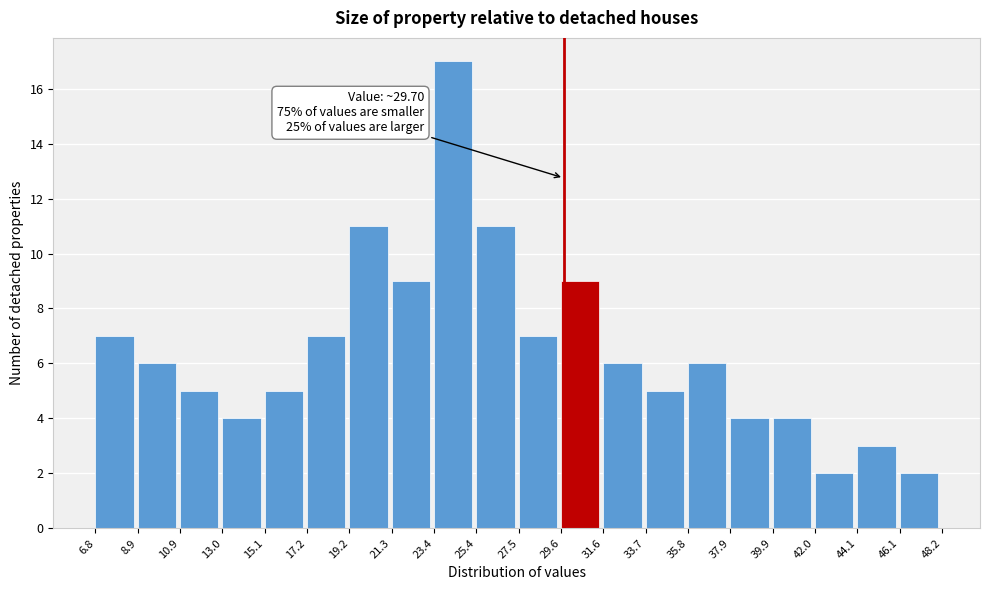

Over which range of the x-axis is the bar tallest?

23.4 to 25.4